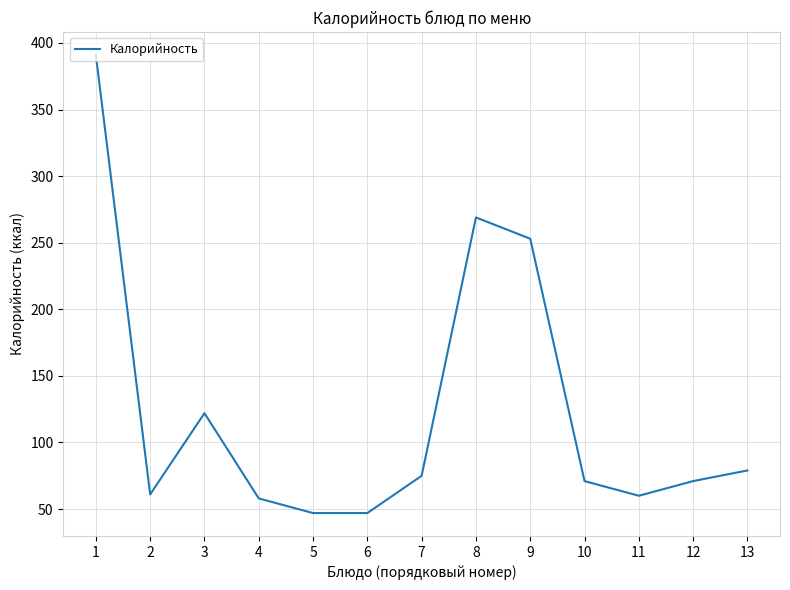

At which label does the data first exceed 71?

1